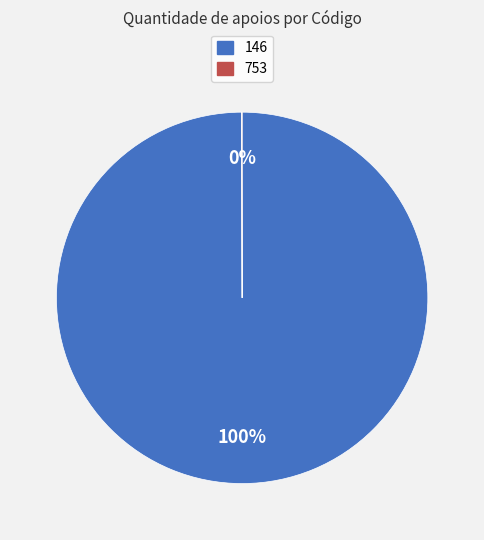

Is 146 the majority of the pie?

Yes